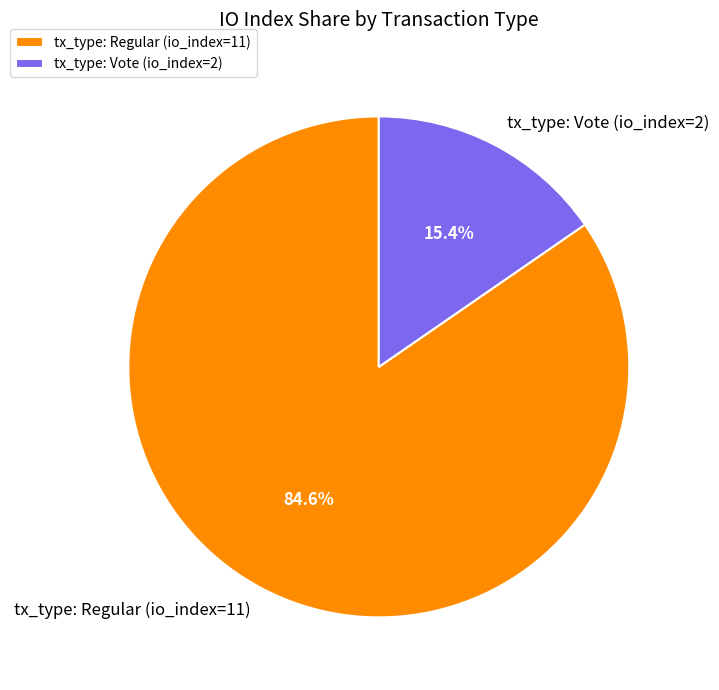

To the nearest percent, what is the difference between the tx_type: Regular (io_index=11) and tx_type: Vote (io_index=2) slice percentages?

69%